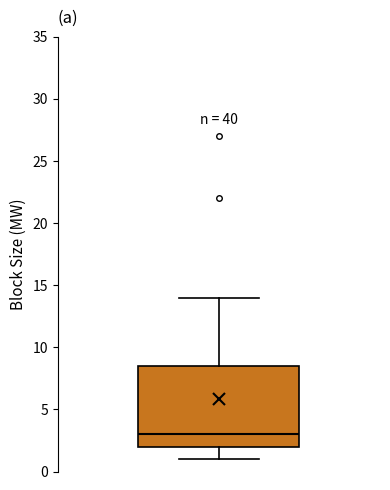

Read this box plot against the y-axis: the position of the median line, the range covered by the box, and the ends of both whiskers. The values are not printed on the chart, so give them approximately, as read against the axis.

median 3.0, box 2.0 to 8.5, whiskers 1.0 to 14.0